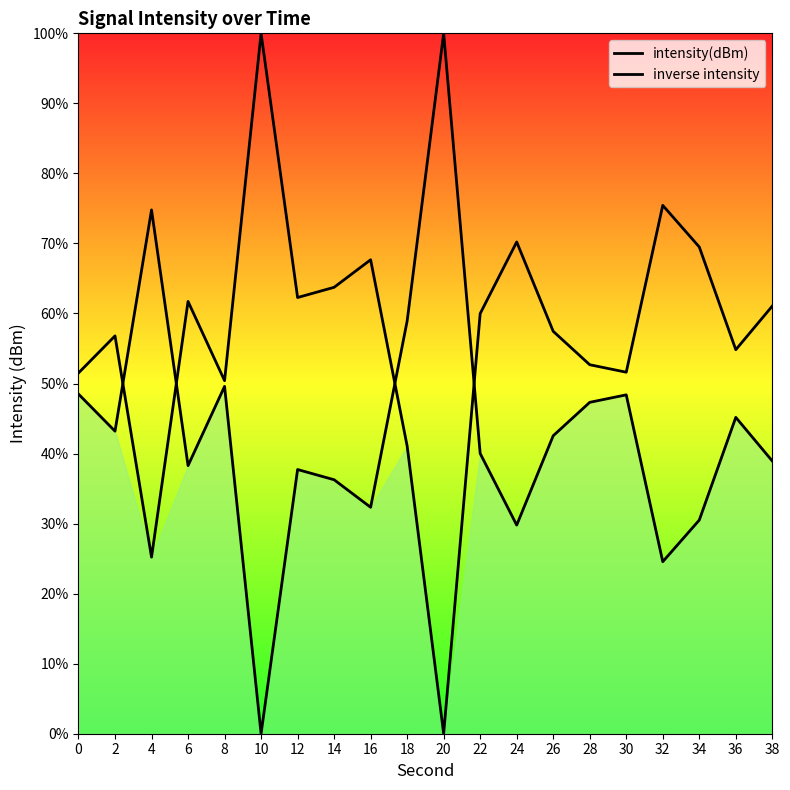

Where is the first local maximum for intensity(dBm)?

2